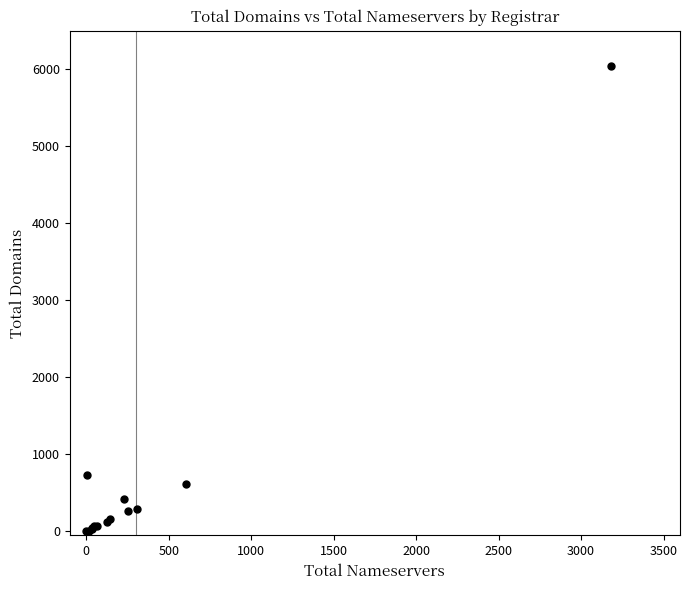

What Y value in the scatter plot is closest to 3019?

736